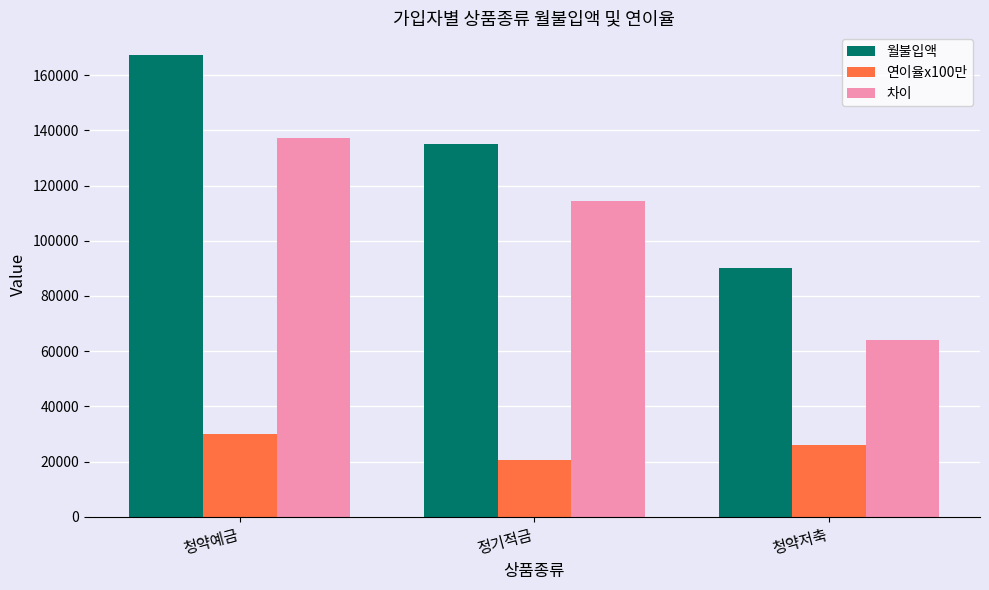

What is the label of the 2nd bar from the left?

정기적금